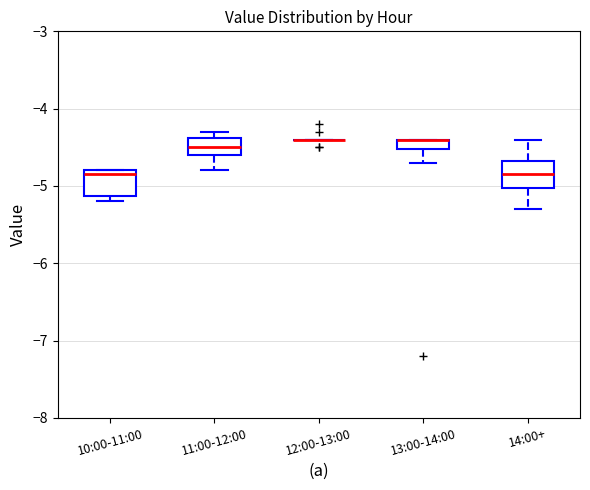

Where is the lower edge of the box for 10:00-11:00 on the y-axis? The values are not printed on the chart, so give them approximately, as read against the axis.

-5.1